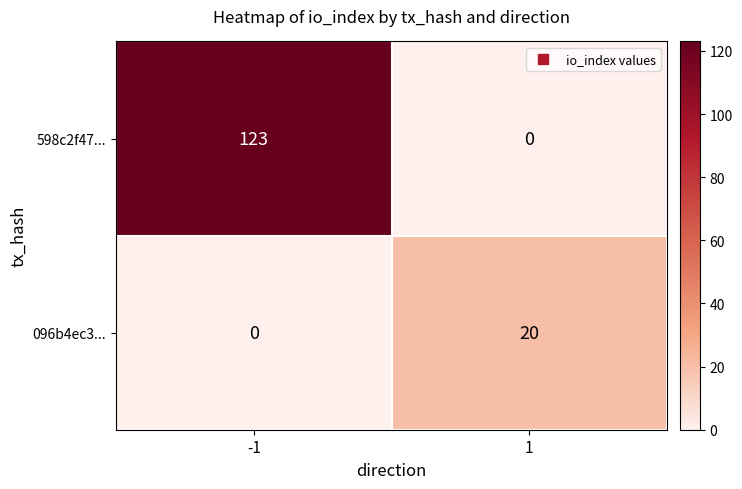

What is the difference between the 096b4ec3... values at -1 and 1?

20